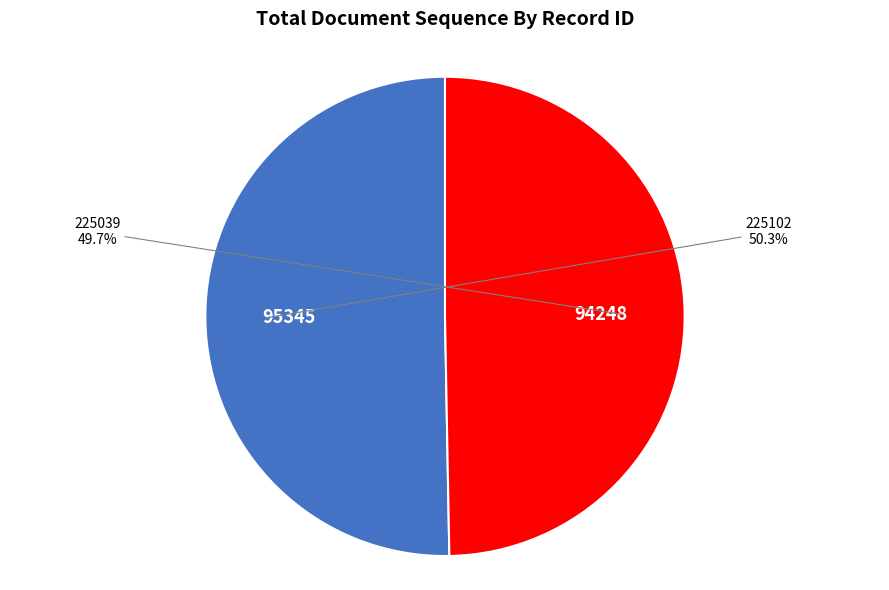

Does 225039 account for over 50% of the chart?

No